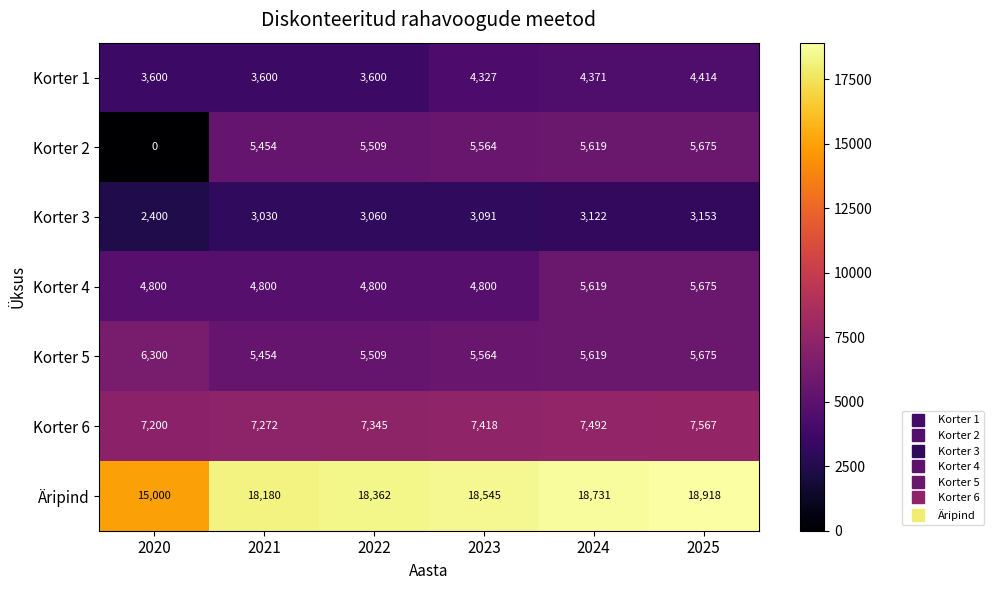

The value of Korter 5 at 2023 is 7277. True or false?

False